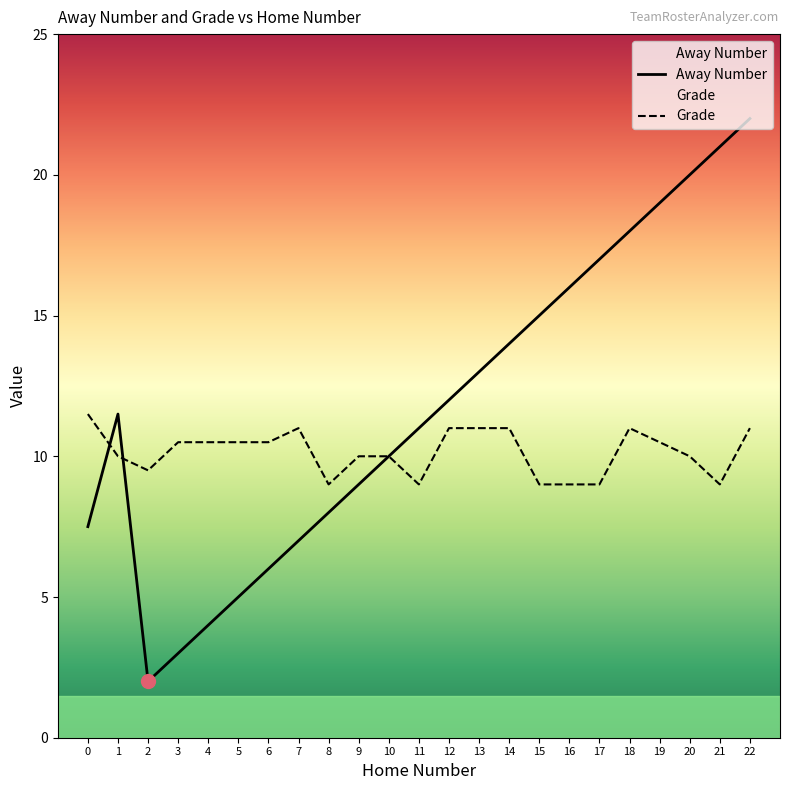

How many interior local valleys does the Away Number series have?

1